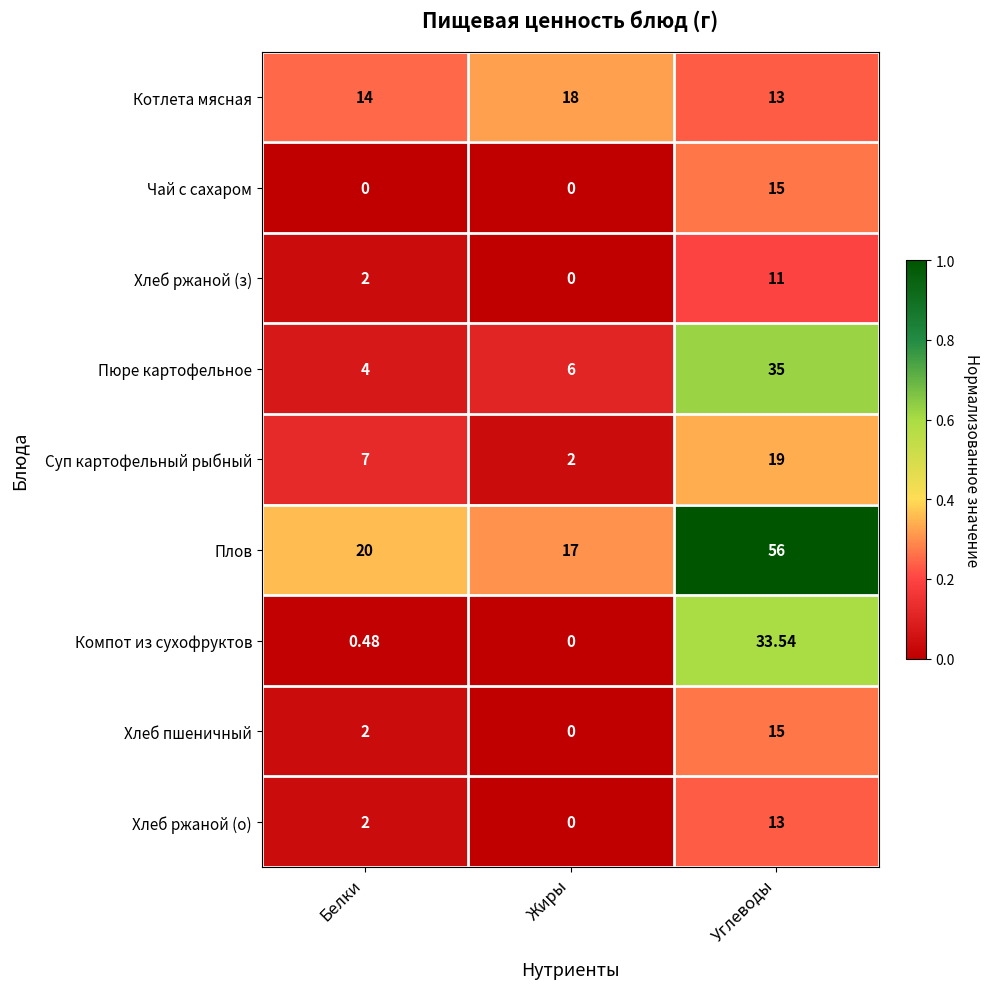

Where is Хлеб пшеничный nearest to the value 7?

Белки